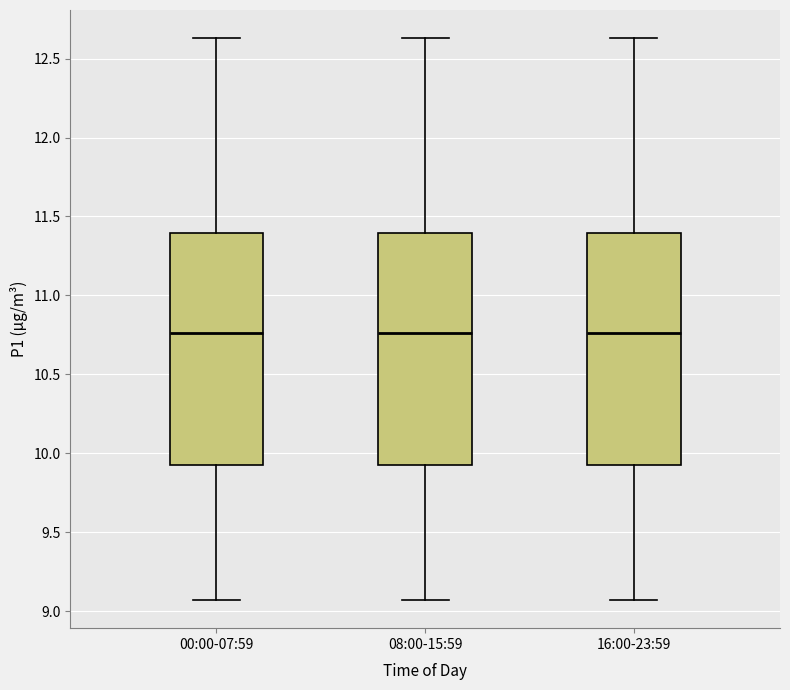

Where is the lower edge of the box for 00:00-07:59 on the y-axis? The values are not printed on the chart, so give them approximately, as read against the axis.

9.95